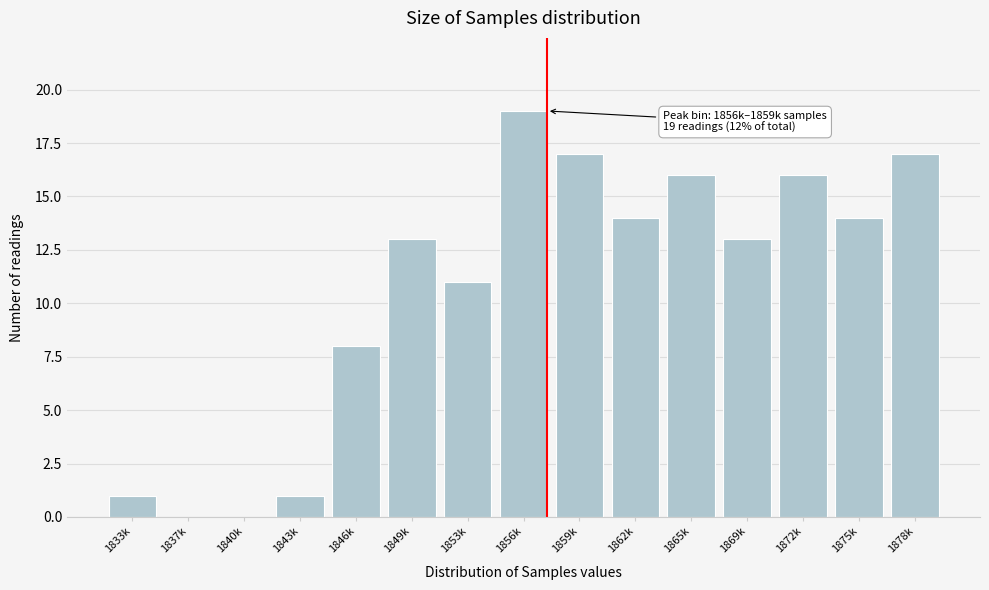

Reading left to right, extract all data points from this chart.

1833k=1	1837k=0	1840k=0	1843k=1	1846k=8	1849k=13	1853k=11	1856k=19	1859k=17	1862k=14	1865k=16	1869k=13	1872k=16	1875k=14	1878k=17